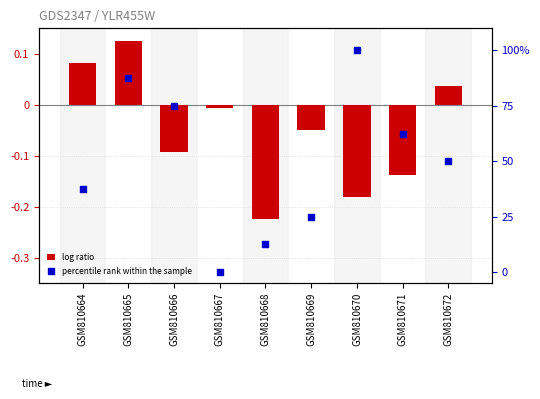

Which series reaches the minimum Y coordinate?

log ratio